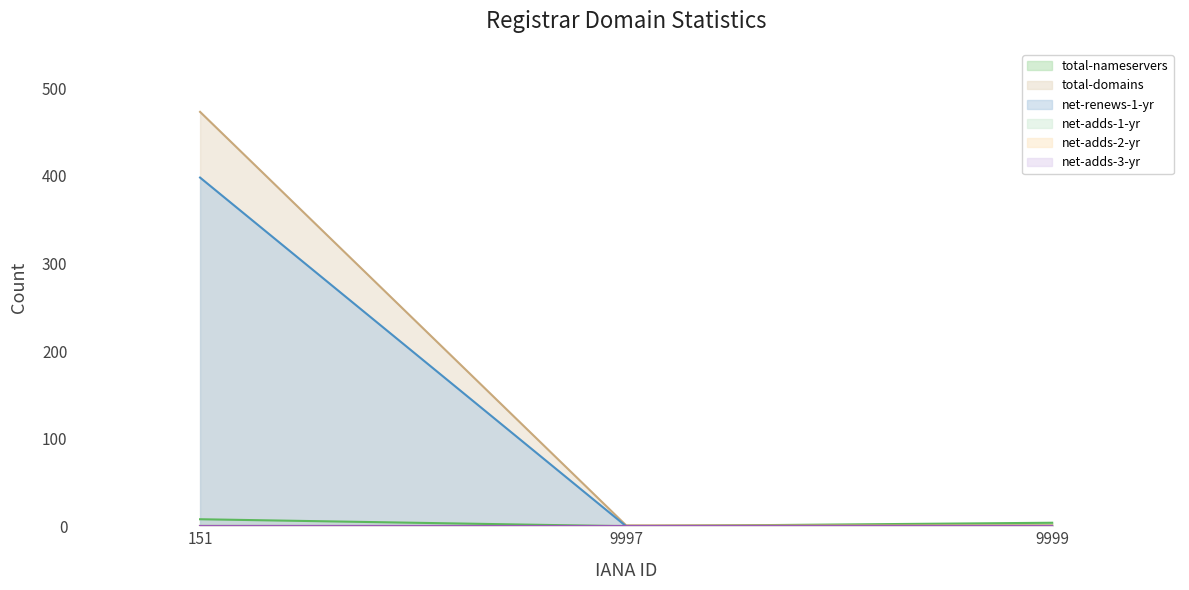

Rank the categories by net-renews-1-yr value from lowest to highest.

9997, 9999, 151